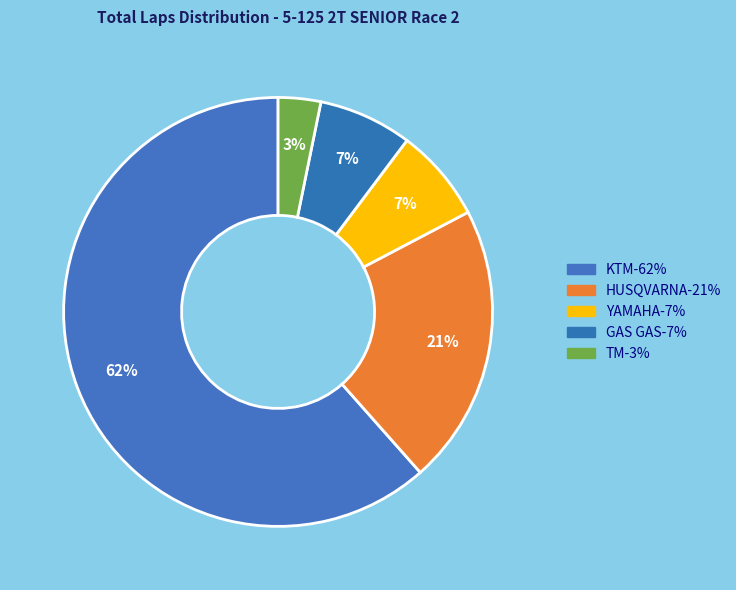

How many slices are in this pie chart?

5